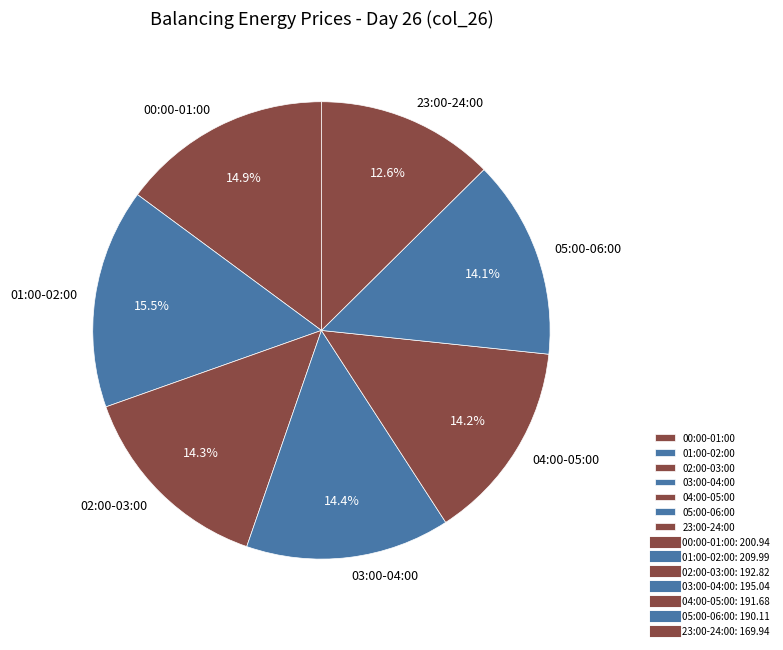

What percentage do 00:00-01:00 and 02:00-03:00 together represent?

29.2%